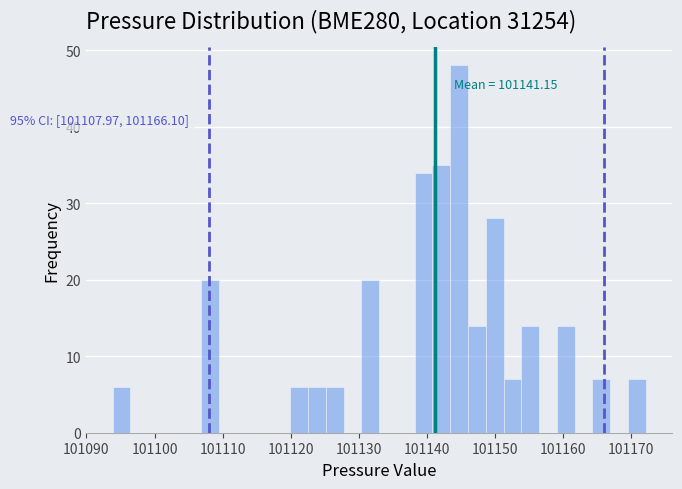

Read against the x-axis, roughly where is the centre of the tallest bar?

101145